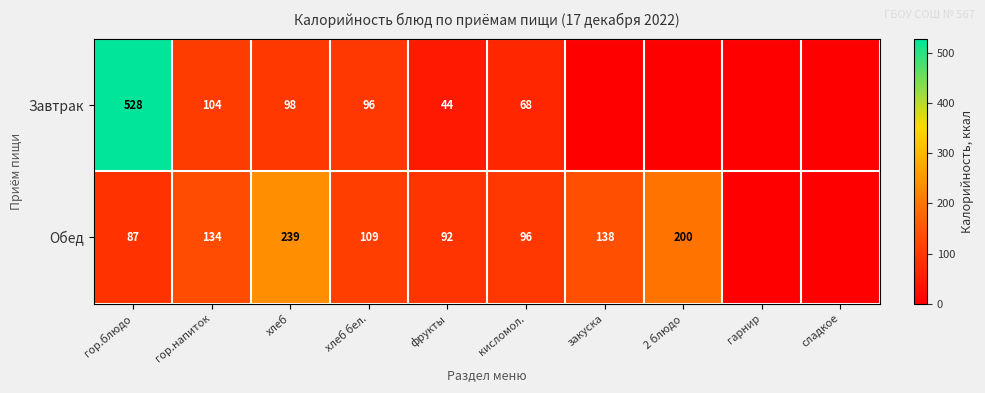

What is the difference between the Обед values at закуска and фрукты?

46